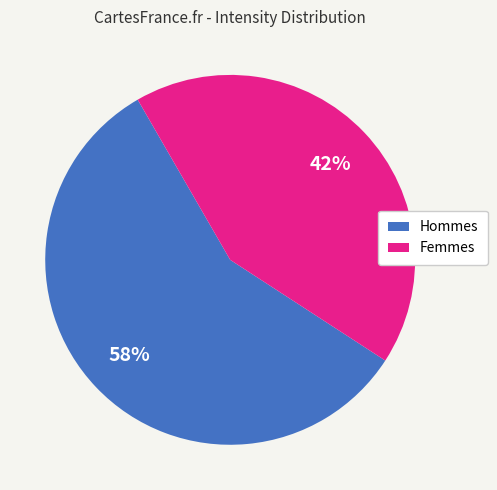

To the nearest percent, what is the average slice percentage?

50%